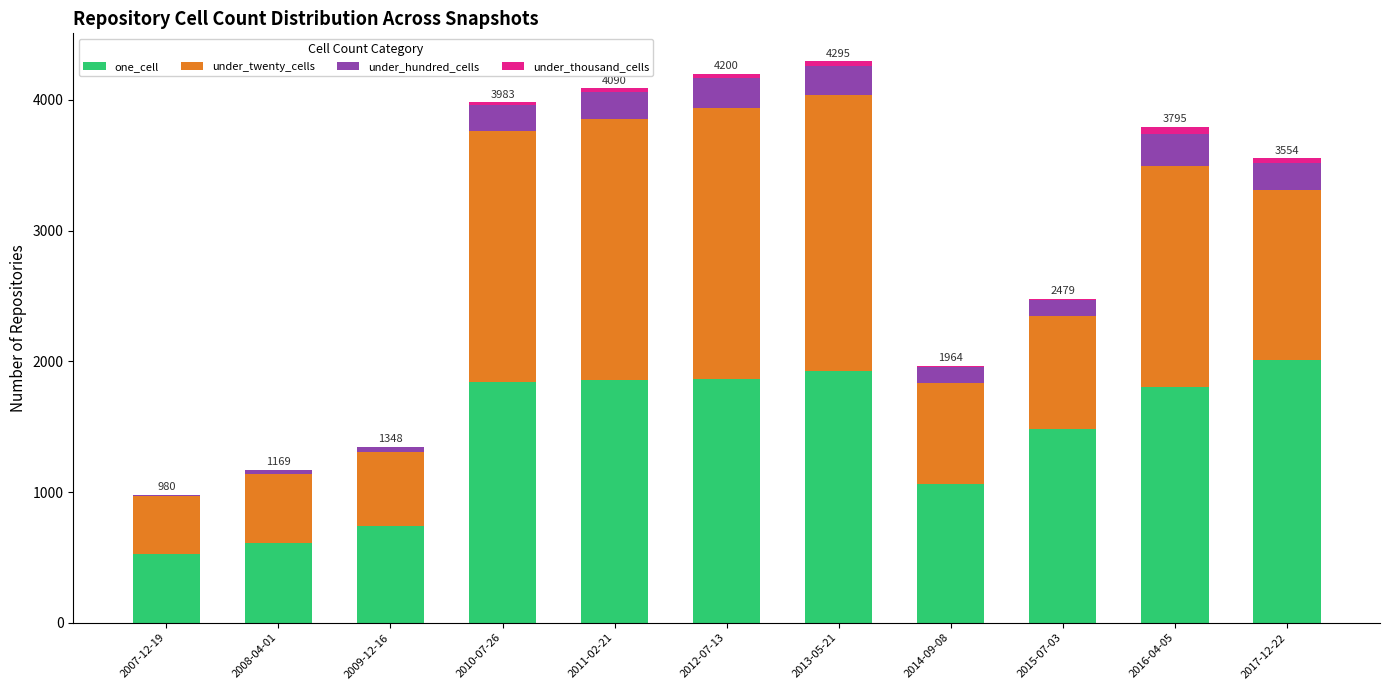

What is the maximum value for one_cell?

2012